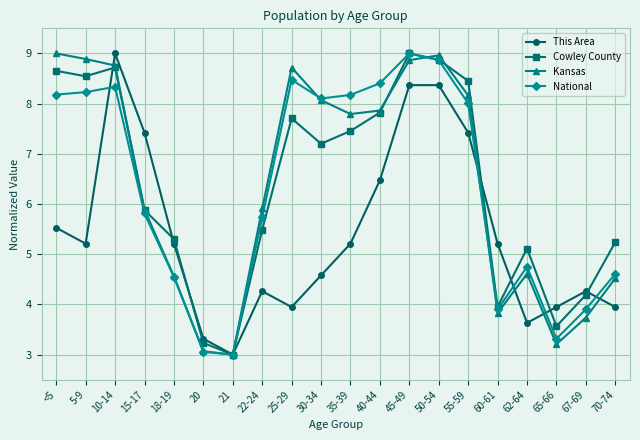

Rank the series at 62-64 from highest to lowest value.

Cowley County, National, Kansas, This Area